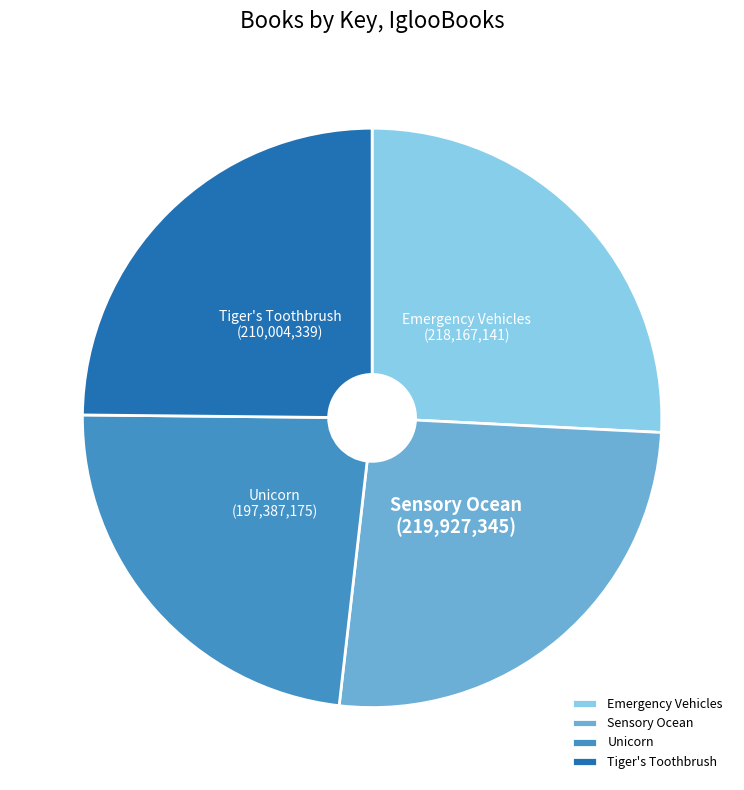

Do Tiger's Toothbrush and Unicorn together represent more than half of the pie?

No